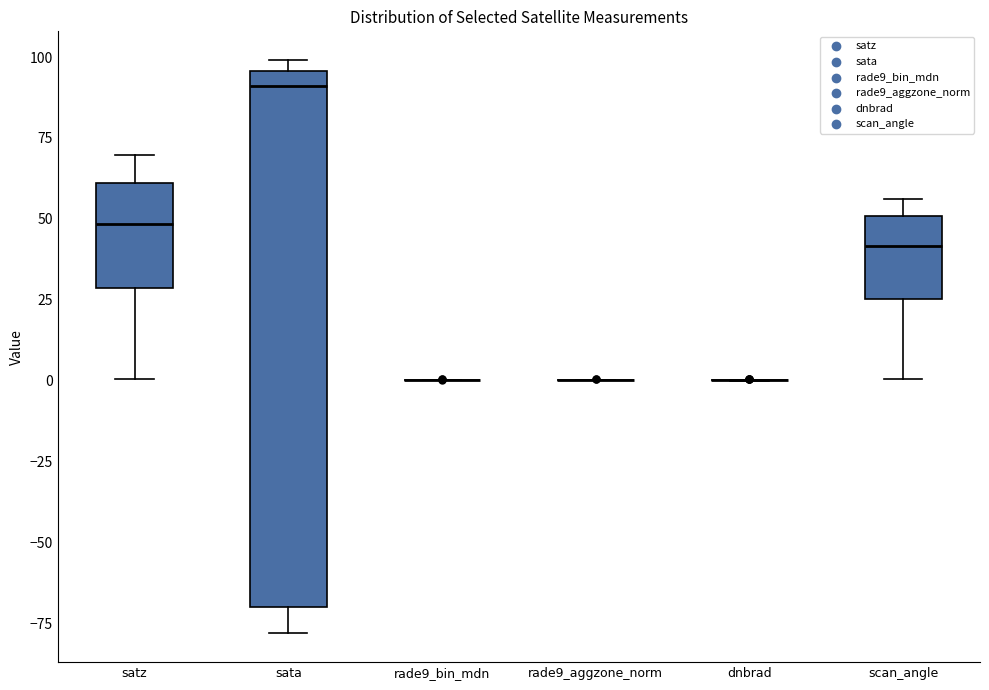

Which box is the tallest, from its lower edge to its upper edge?

sata